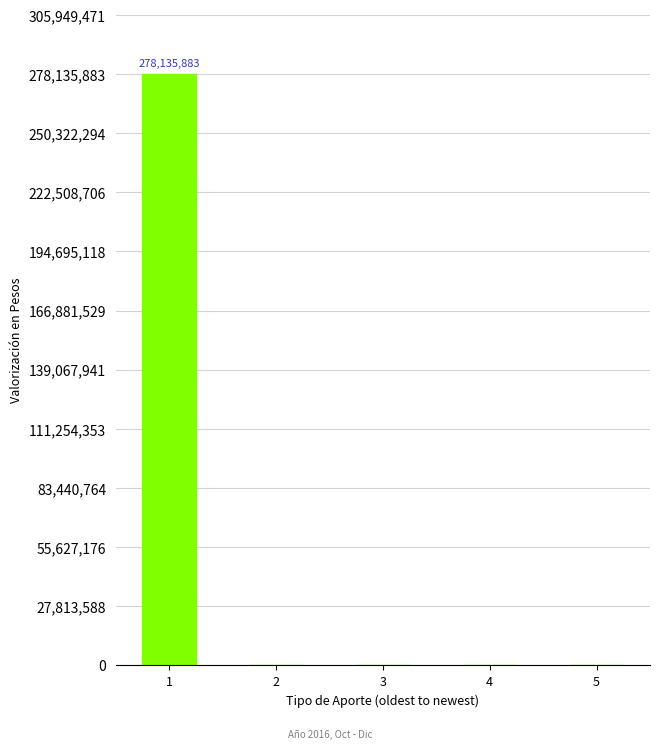

Are the bars horizontal?

No